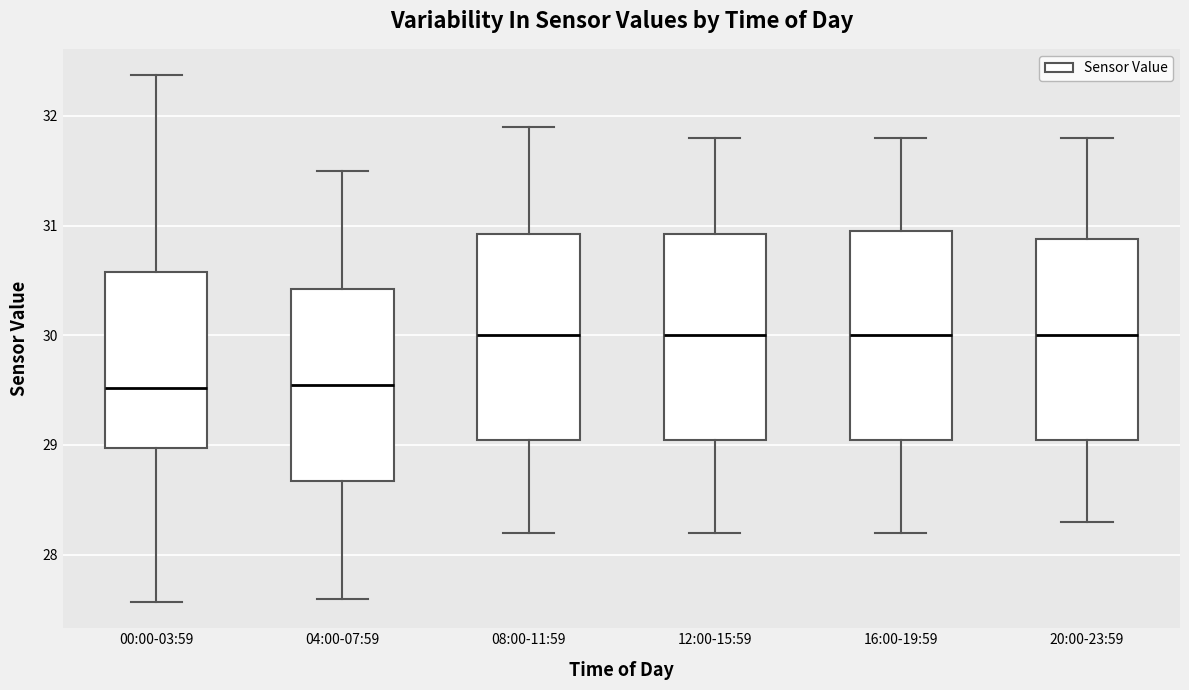

Reading left to right, read every box against the y-axis: the position of its median line, the range the box covers, and the ends of its whiskers. The values are not printed on the chart, so give them approximately, as read against the axis.

00:00-03:59: median 29.5, box 29.0 to 30.6, whiskers 27.6 to 32.4
04:00-07:59: median 29.6, box 28.7 to 30.4, whiskers 27.6 to 31.5
08:00-11:59: median 30.0, box 29.1 to 30.9, whiskers 28.2 to 31.9
12:00-15:59: median 30.0, box 29.1 to 30.9, whiskers 28.2 to 31.8
16:00-19:59: median 30.0, box 29.1 to 31.0, whiskers 28.2 to 31.8
20:00-23:59: median 30.0, box 29.1 to 30.9, whiskers 28.3 to 31.8